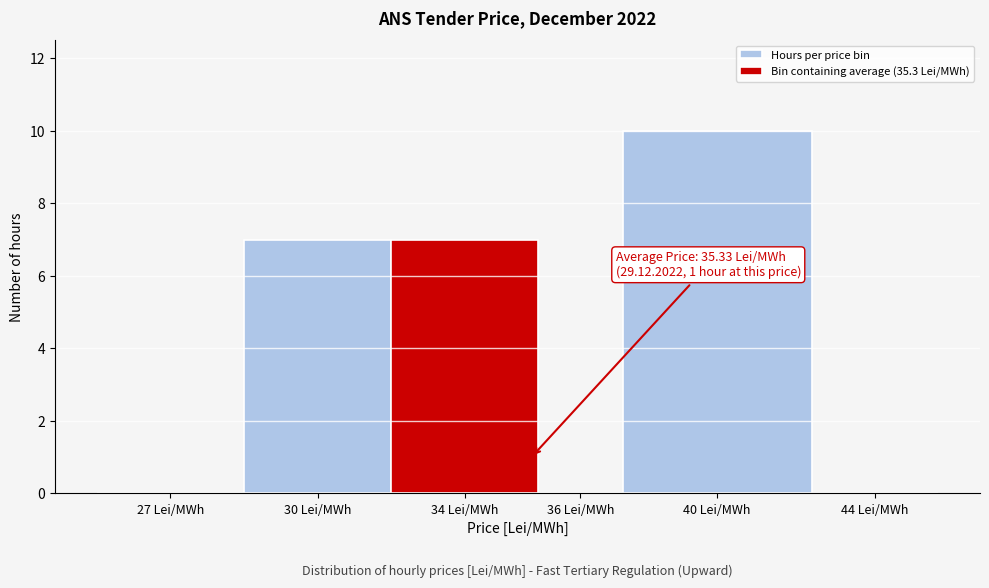

Reading left to right, what are all the values shown in this chart?

27 Lei/MWh=0	30 Lei/MWh=7	34 Lei/MWh=7	36 Lei/MWh=0	40 Lei/MWh=10	44 Lei/MWh=0